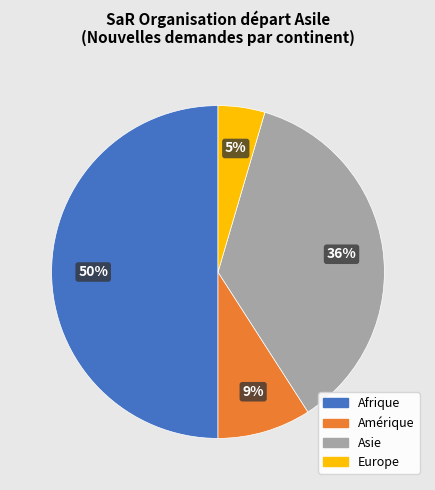

To the nearest percent, what is the difference between the largest and smallest slice percentages?

45%